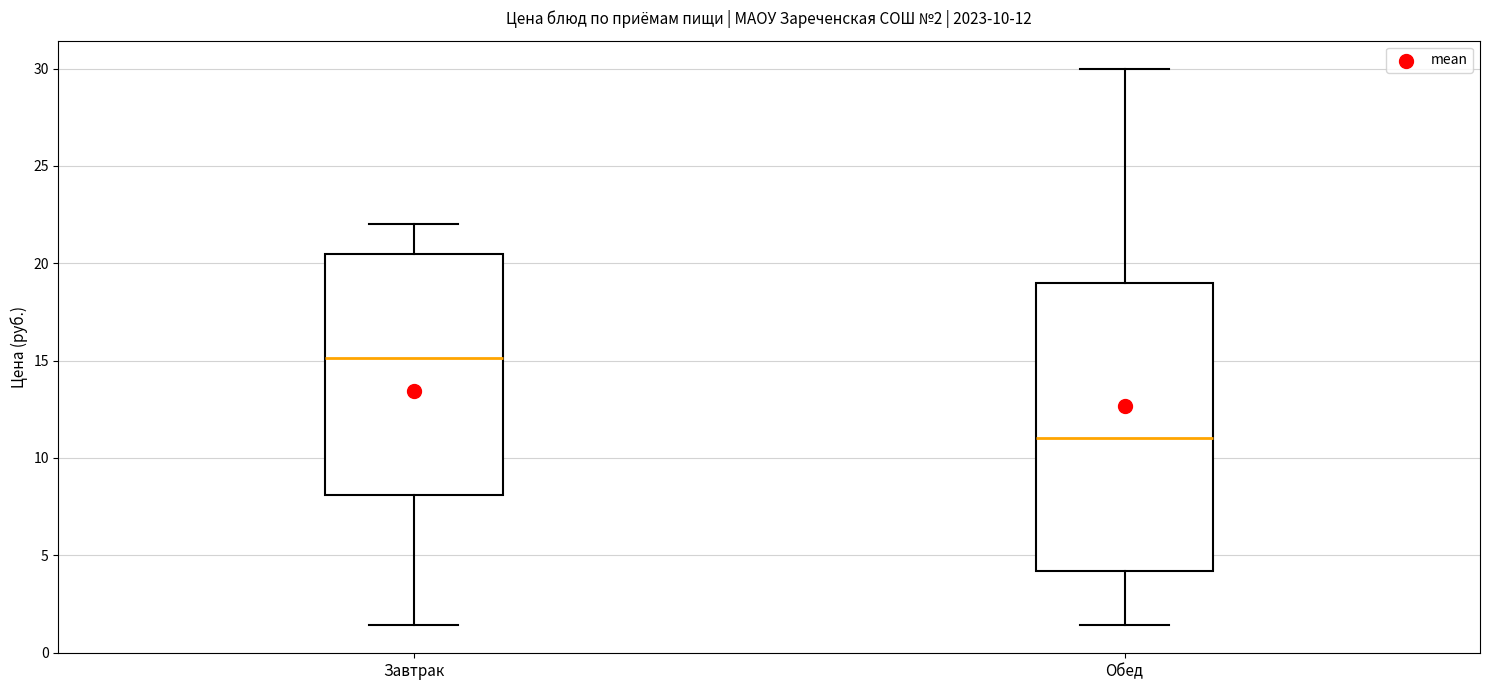

Comparing the boxes themselves (not the whiskers), which one is the tallest?

Обед